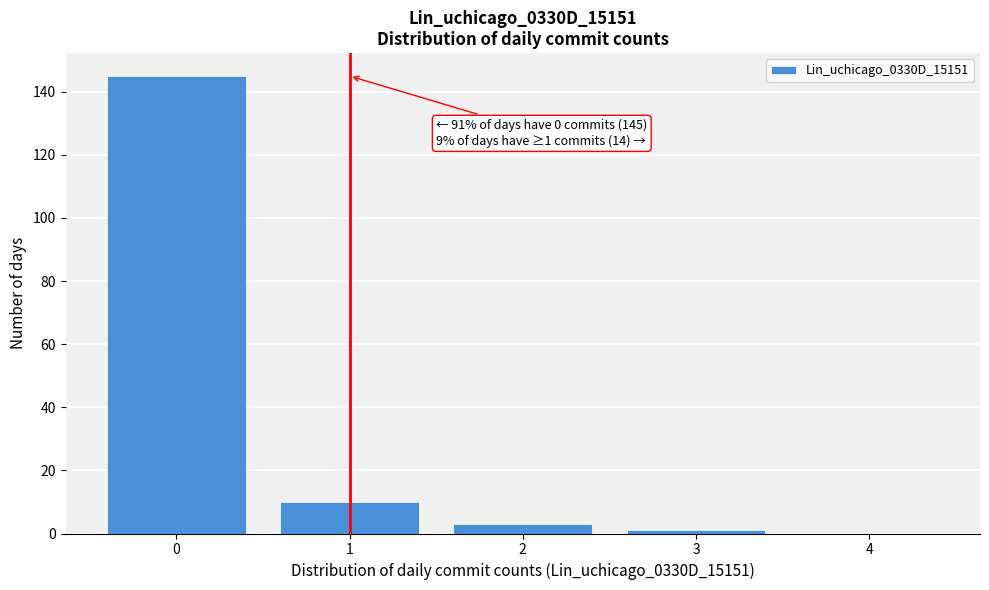

Reading right to left, what are all the values shown in this chart?

4=0	3=1	2=3	1=10	0=145